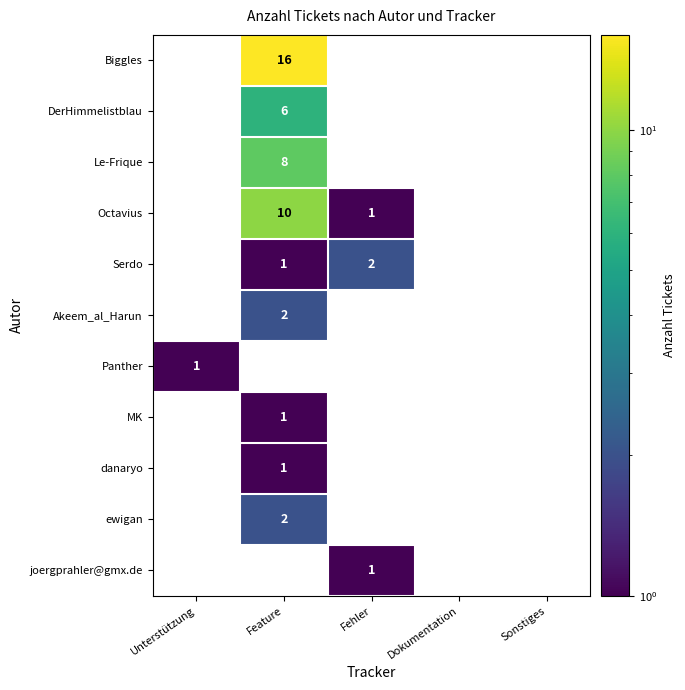

What is the minimum value shown in the chart?

1.0